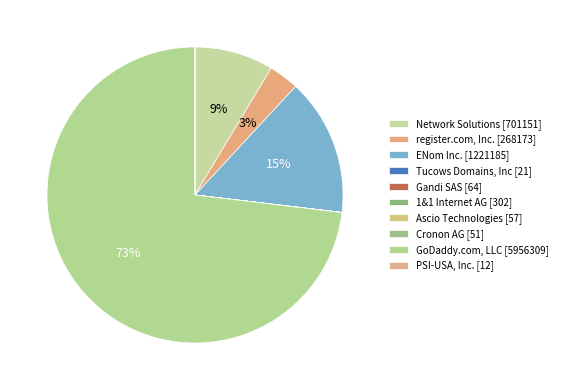

Which category has the smallest portion of the pie?

PSI-USA, Inc.